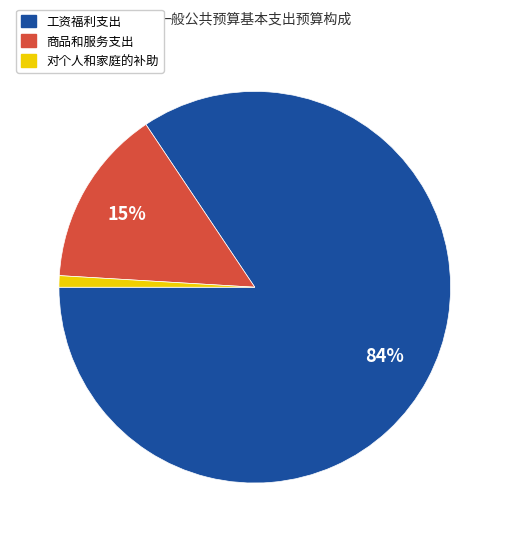

To the nearest percent, what portion does 商品和服务支出 represent?

15%